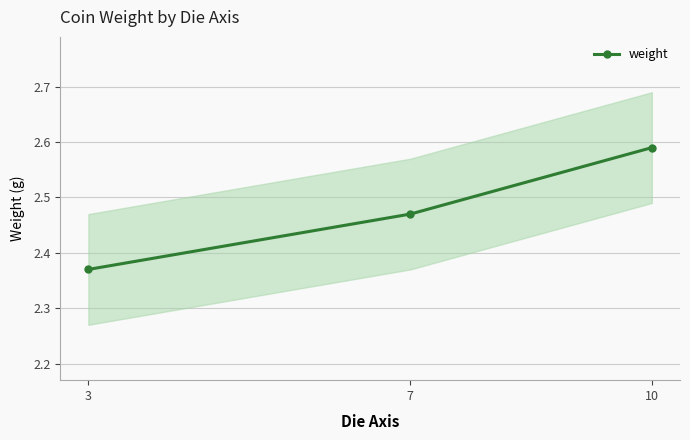

Reading left to right, what are all the values shown in this chart?

3=2.4	7=2.5	10=2.6